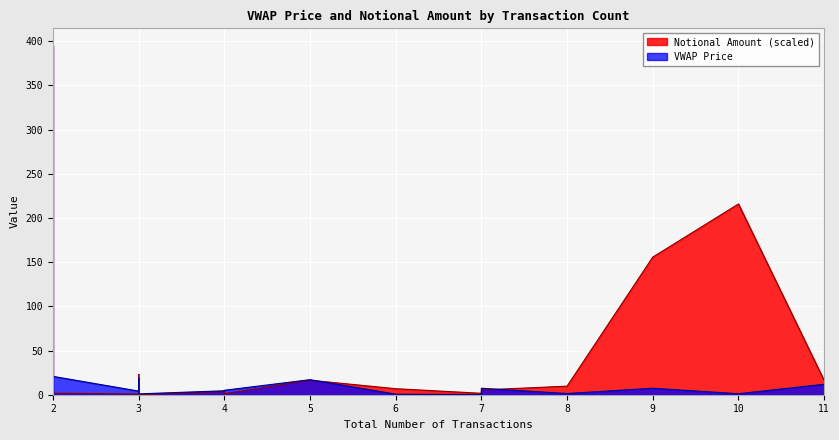

Reading left to right, transcribe all the data shown in this chart.

VWAP Price: 2=4.0	2=7.3	2=394.7	2=0.7	2=20.8	3=4.1	3=7.2	3=18.6	3=1.1	3=1.0	4=4.5	4=5.0	5=17.0	6=0.6	7=0.2	7=7.3	8=1.3	9=7.3	10=1.1	11=11.8
Notional Amount (M): 2=0.3	2=8.1	2=394.7	2=15.9	2=1.7	3=0.8	3=2.0	3=1.3	3=23.0	3=0.1	4=3.6	4=1.1	5=16.4	6=6.8	7=1.6	7=5.4	8=9.7	9=155.7	10=215.8	11=16.2